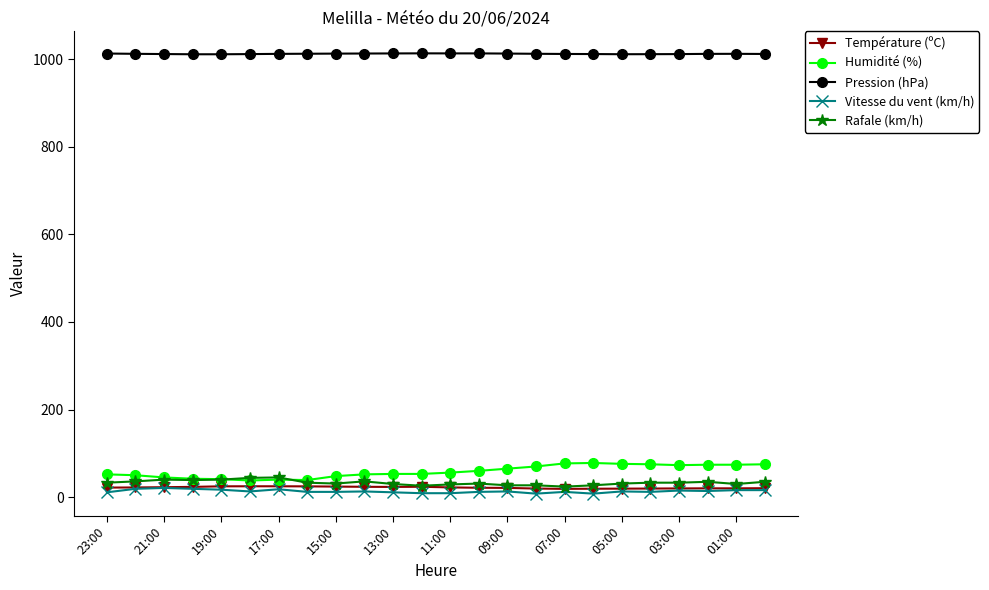

At how many categories does at least one series exceed 929?

24